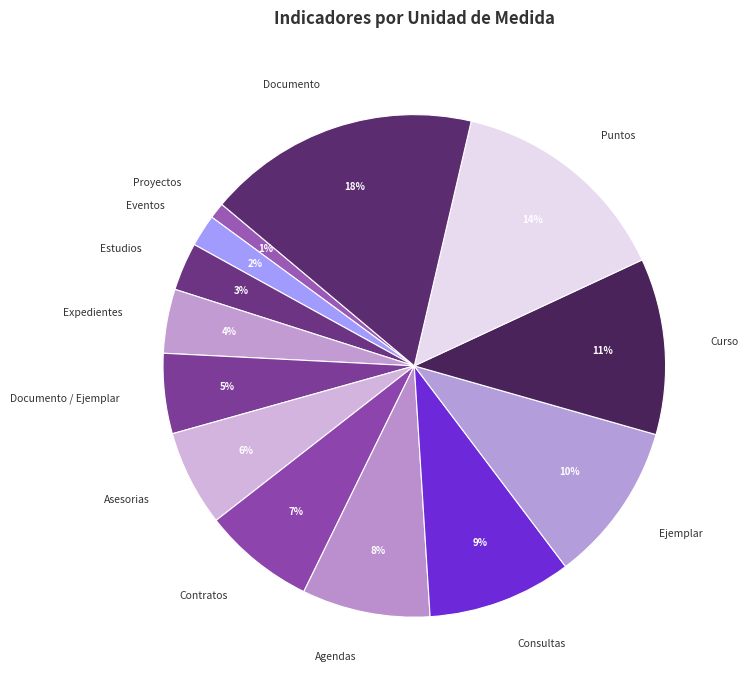

To the nearest percent, what is the combined percentage of Asesorias and Contratos?

13%